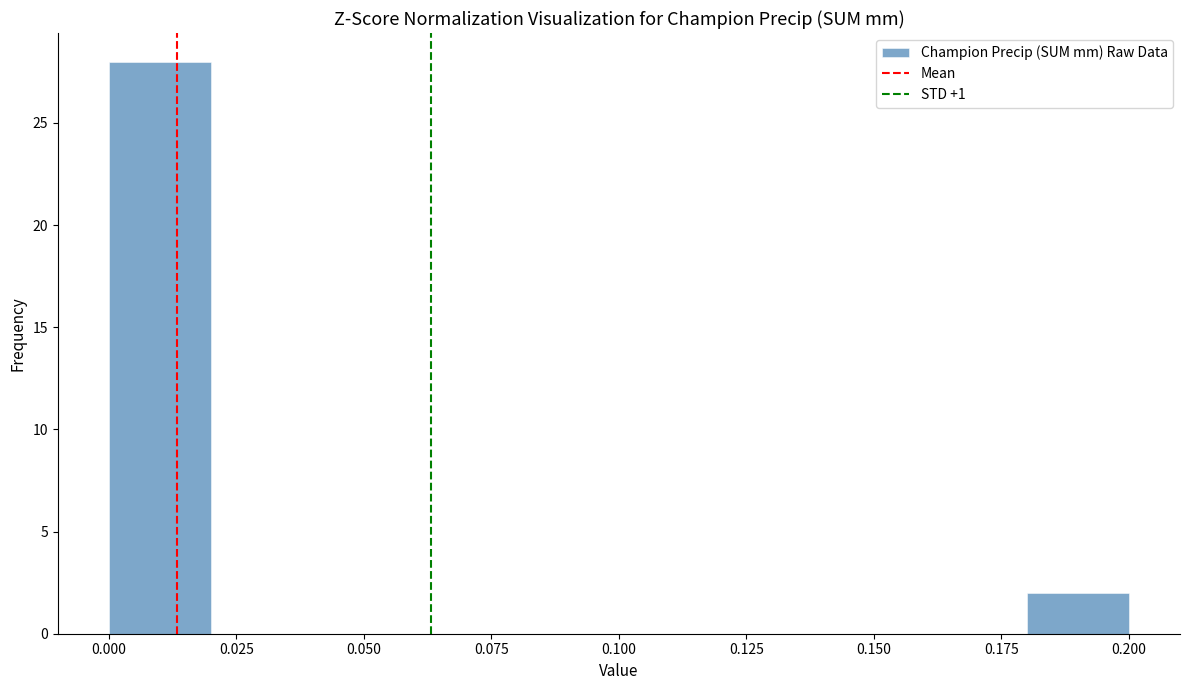

Reading left to right, list every bar in this chart as the range it spans on the x-axis followed by its height. The values are not printed on the chart, so give them approximately, as read against the axis.

0.00 to 0.02: 28
0.02 to 0.04: 0
0.04 to 0.06: 0
0.06 to 0.08: 0
0.08 to 0.10: 0
0.10 to 0.12: 0
0.12 to 0.14: 0
0.14 to 0.16: 0
0.16 to 0.18: 0
0.18 to 0.20: 2